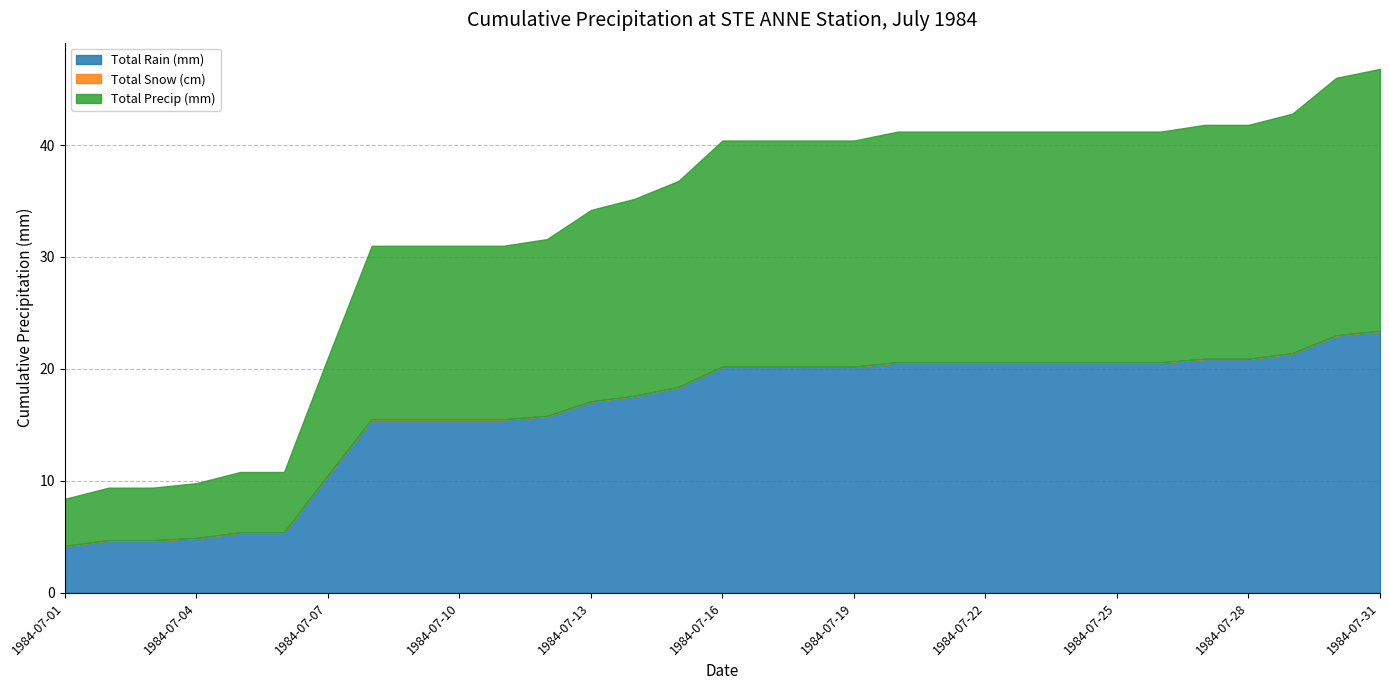

Which series has the widest spread of values?

Total Rain (mm)